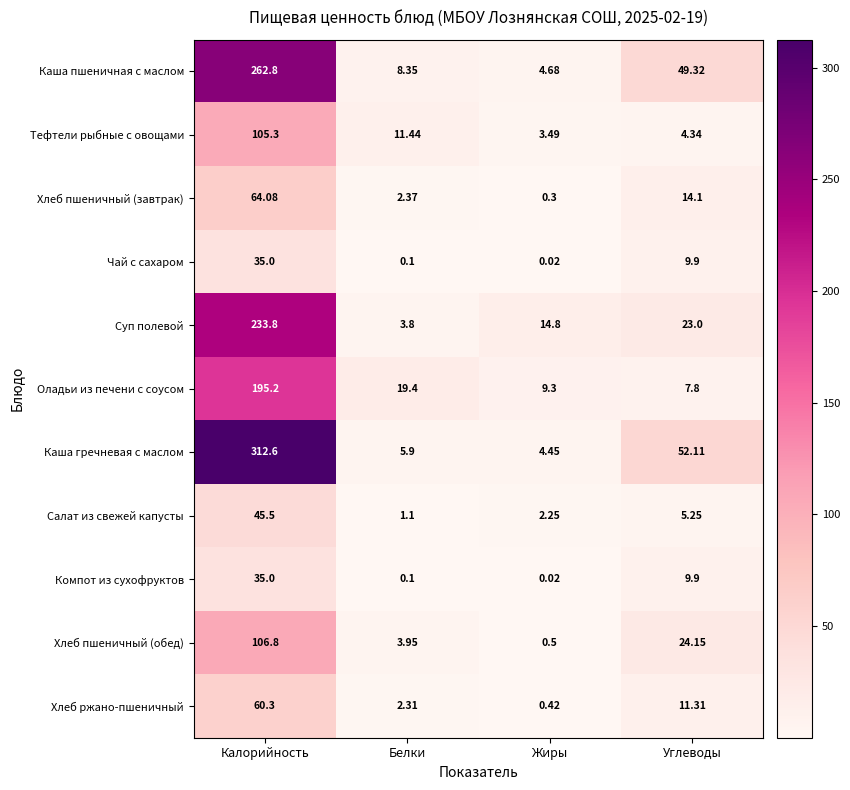

Which label corresponds to the smallest value in the chart?

Жиры